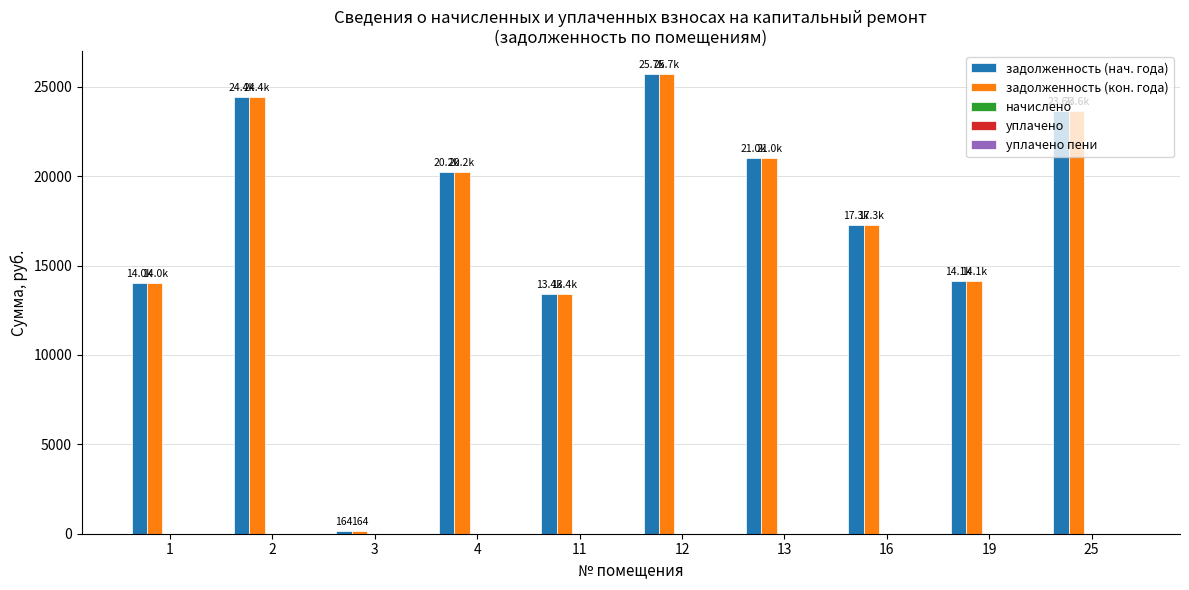

What is the maximum value for задолженность (кон. года)?

25719.6